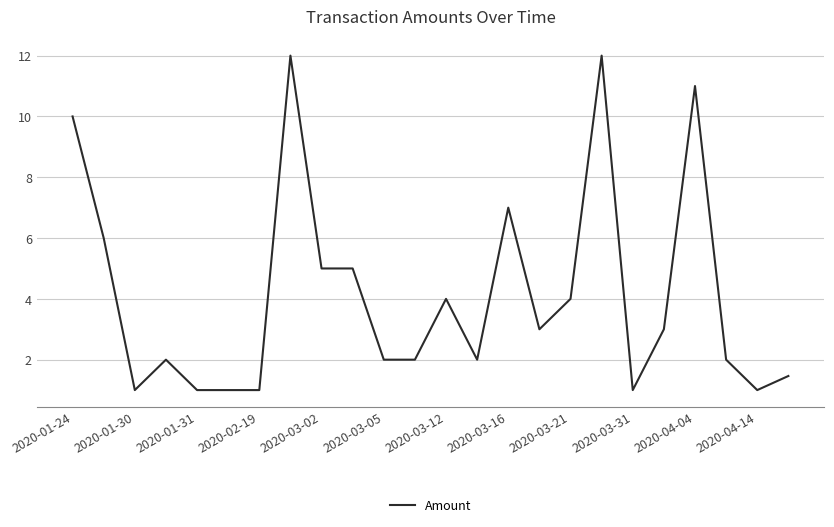

What is the sum of all values?

99.5